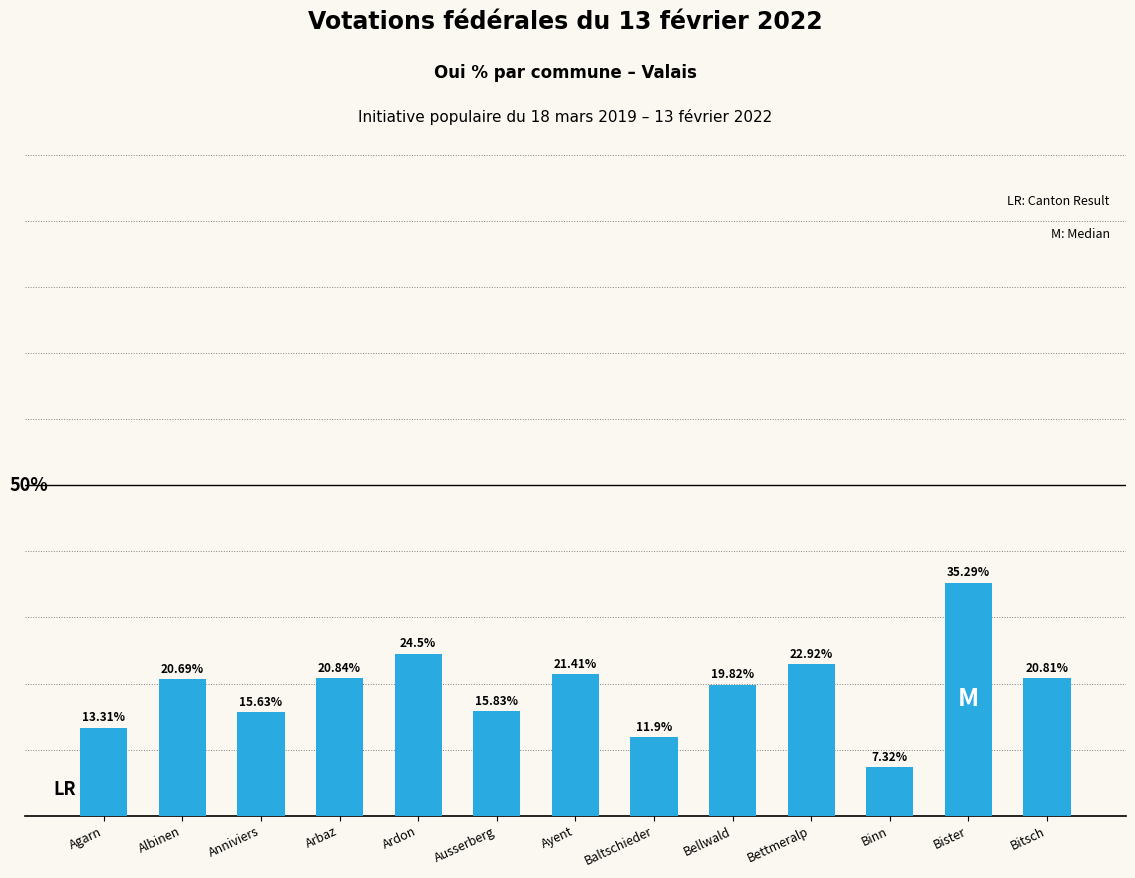

At which category does the chart reach its peak across all series?

Bister